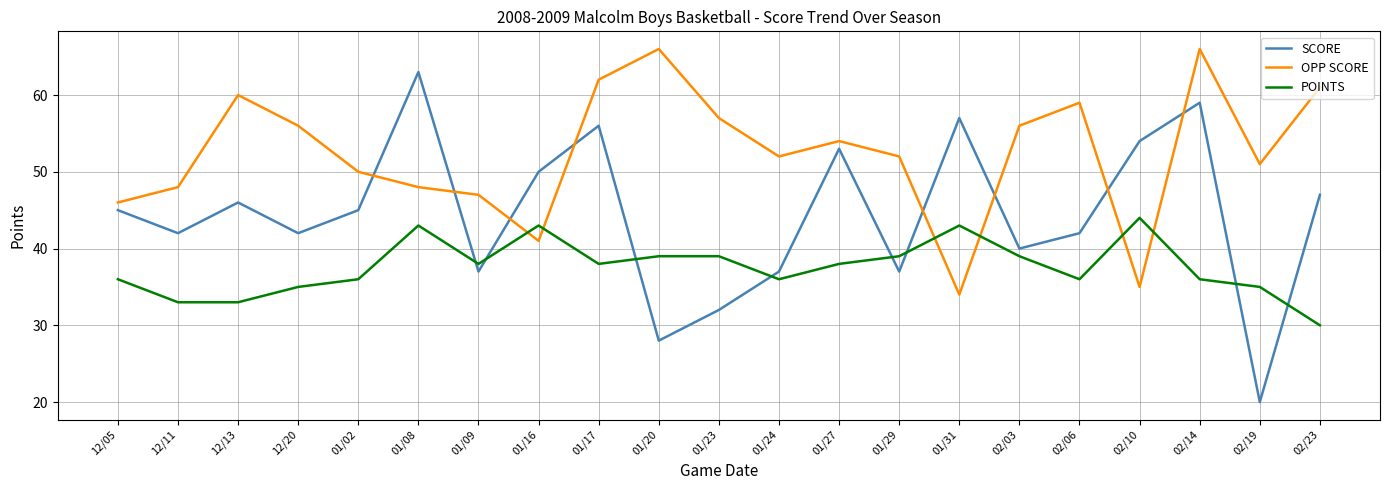

What position from the left is 01/09?

7